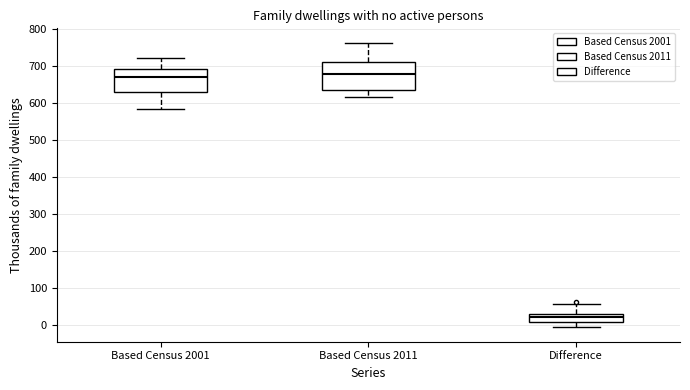

Which box is the tallest, from its lower edge to its upper edge?

Based Census 2011